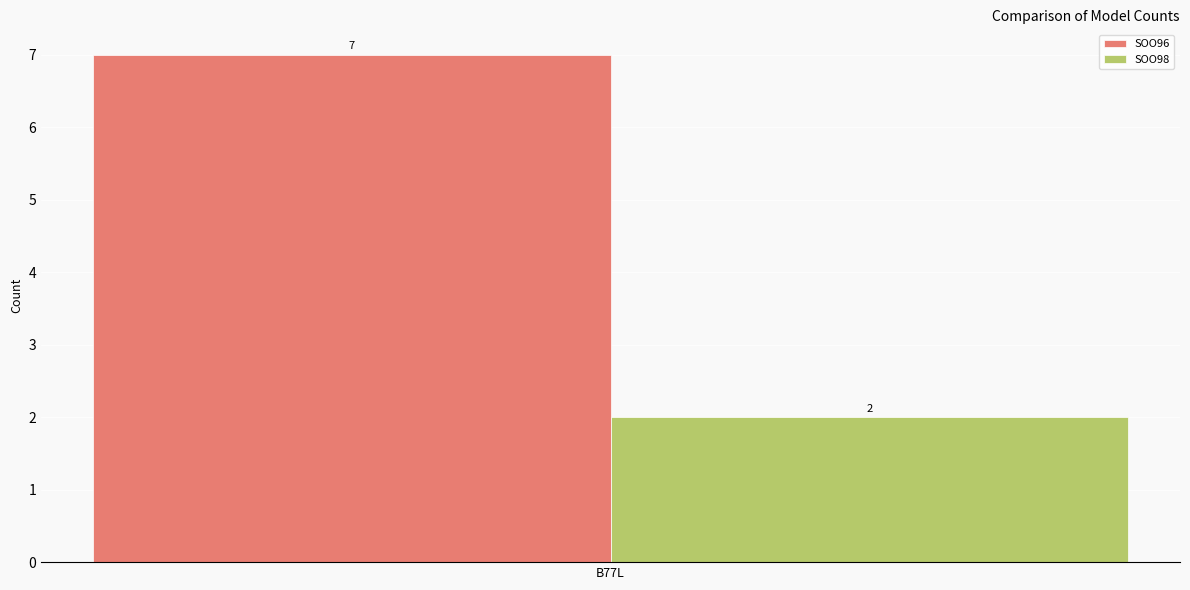

True or false: SOO98 has a value of 2 at B77L.

True